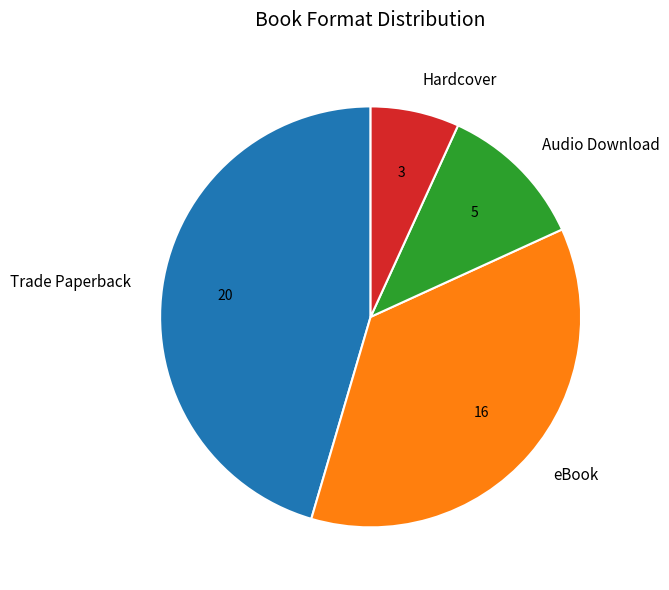

Approximately how many times larger is the value at Trade Paperback compared to eBook?

1.2